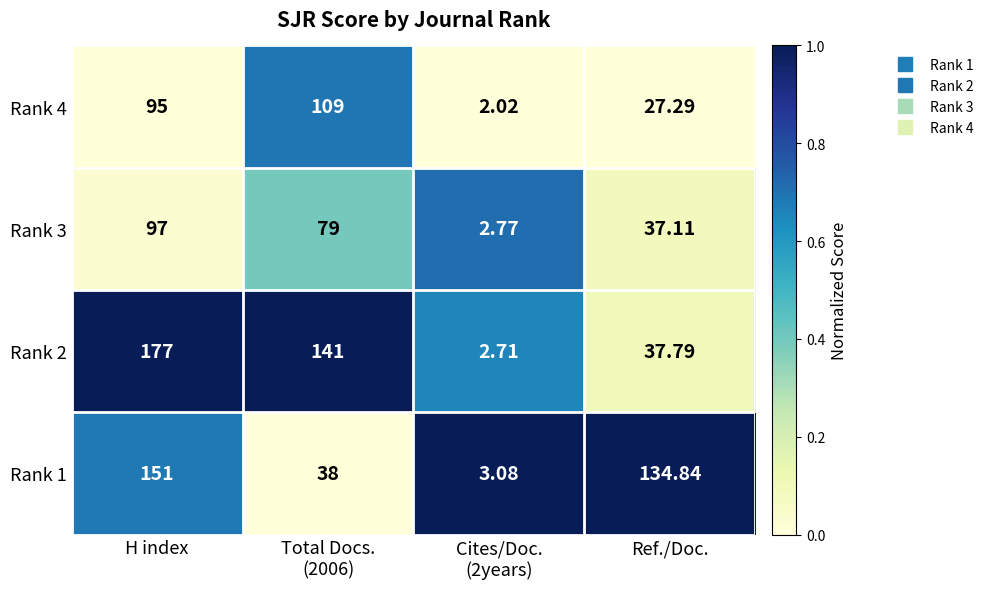

Which label corresponds to the largest value in the chart?

H index